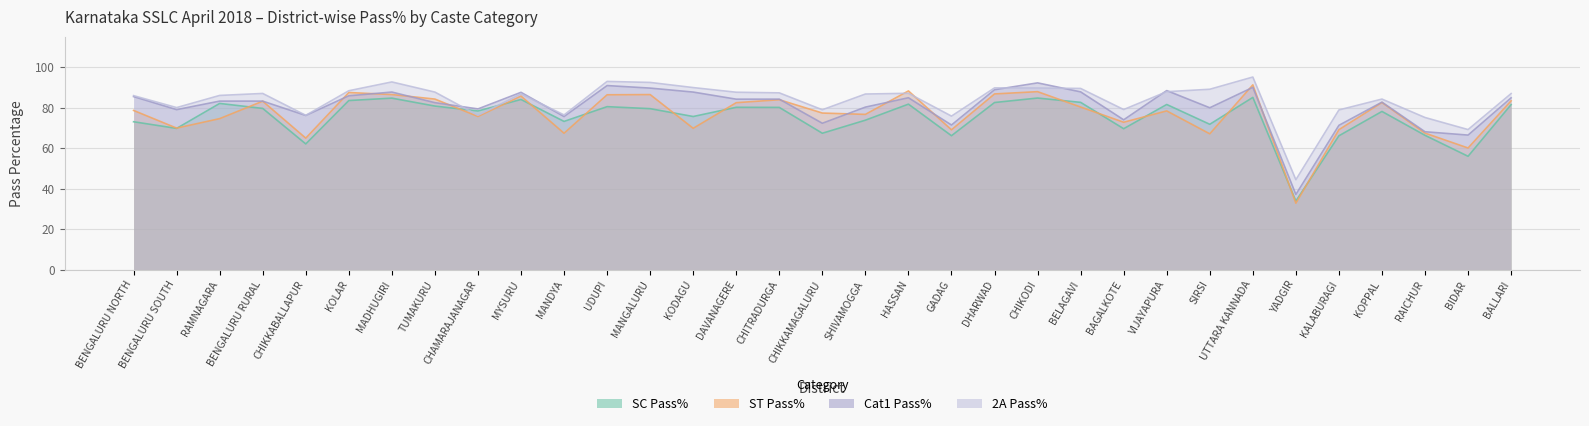

What is the maximum value for SC Pass%?

85.1